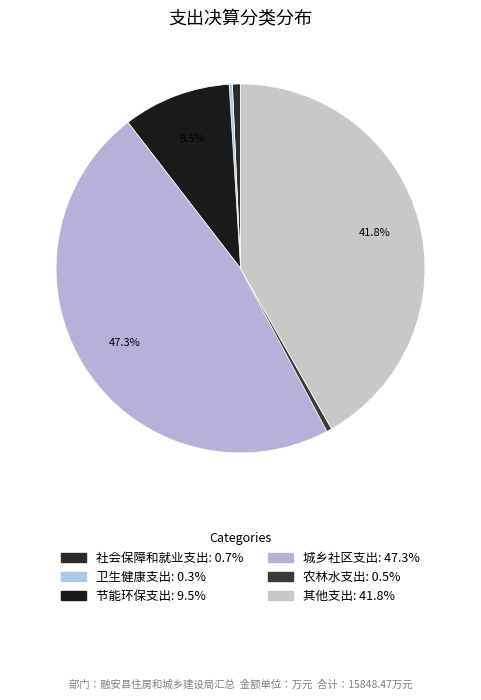

Combined, what portion of the pie is 农林水支出 and 卫生健康支出?

0.7%